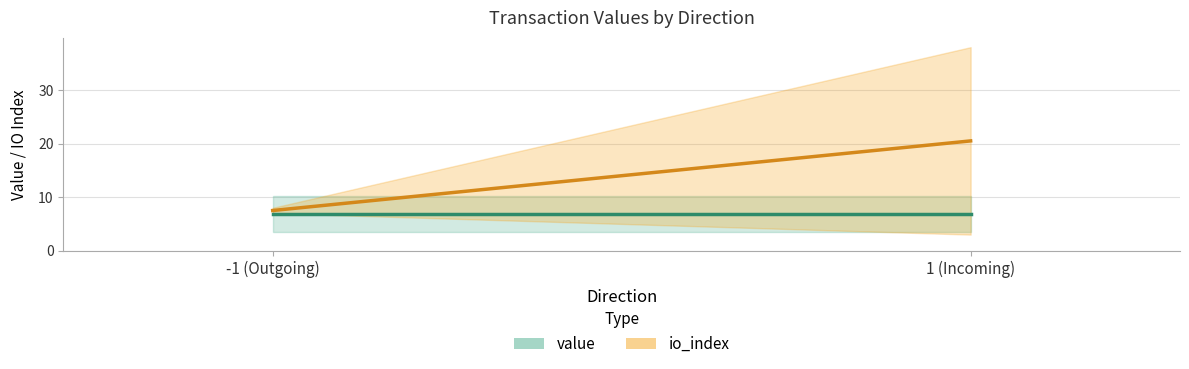

What position from the right is 1 (Incoming)?

1